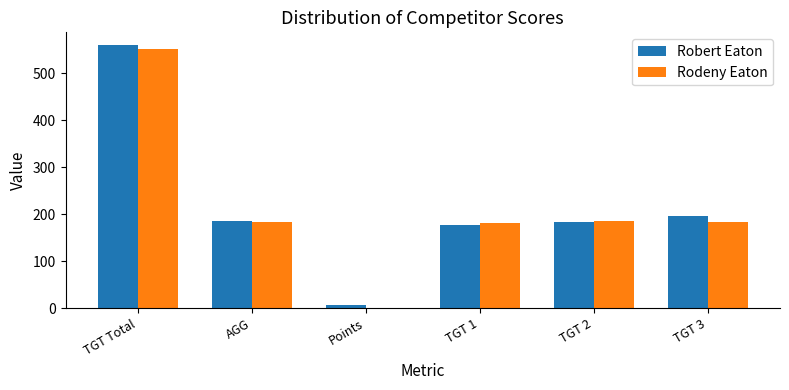

The value of Robert Eaton at TGT 2 is 319.0. True or false?

False